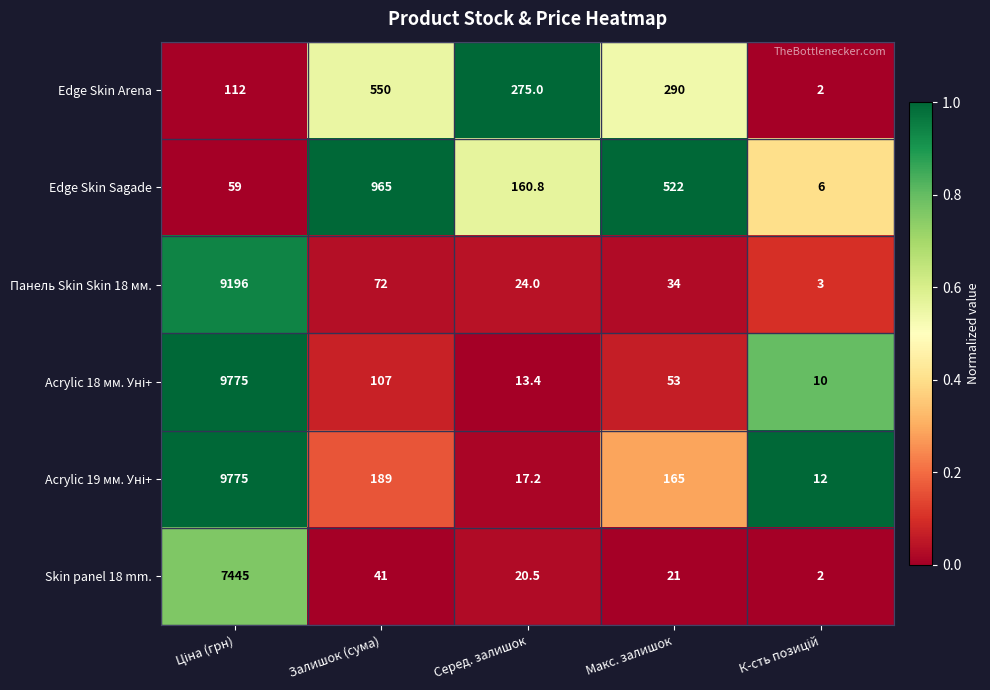

What is the total value across all series at Залишок (сума)?

1924.0